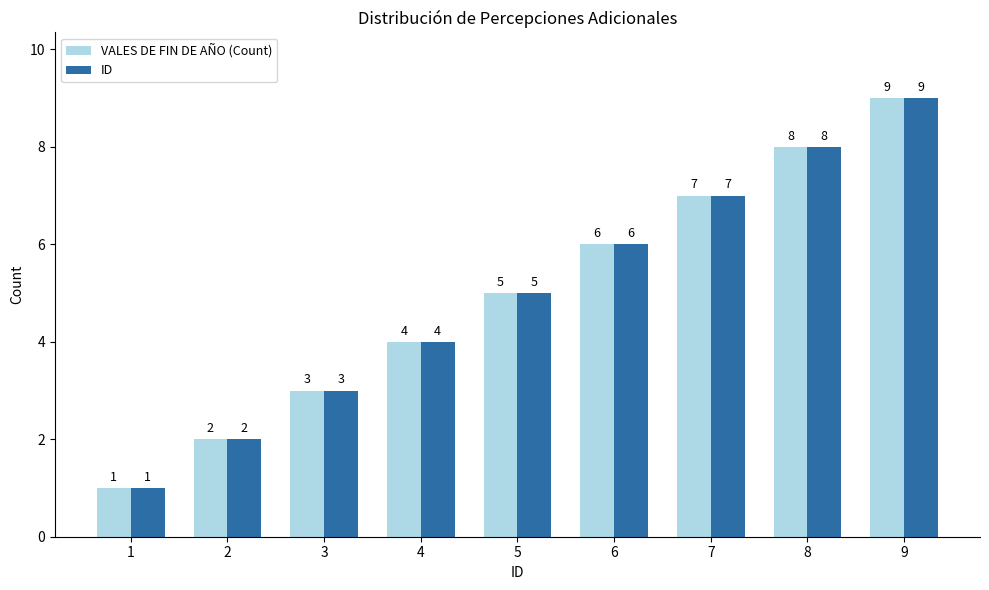

The ID series shows 3 at 9. True or false?

False